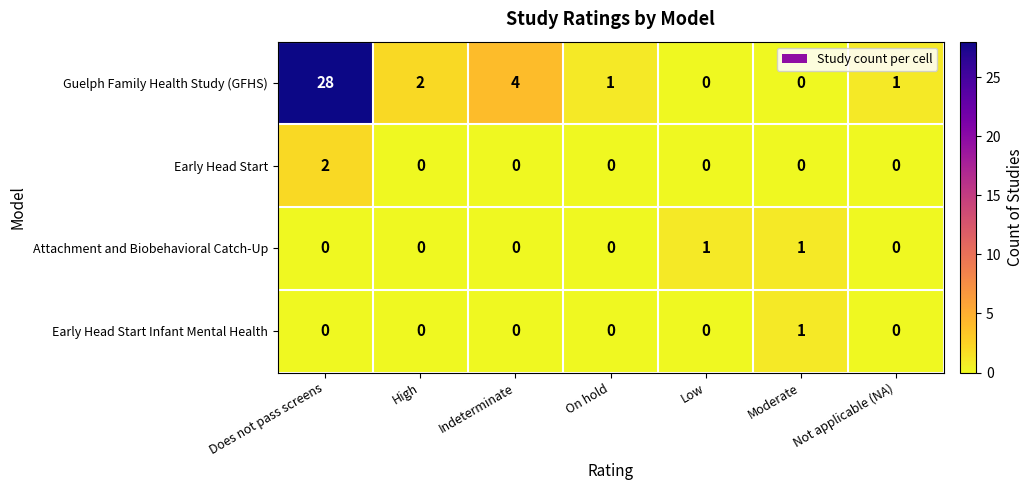

Which label corresponds to the largest value in the chart?

Does not pass screens